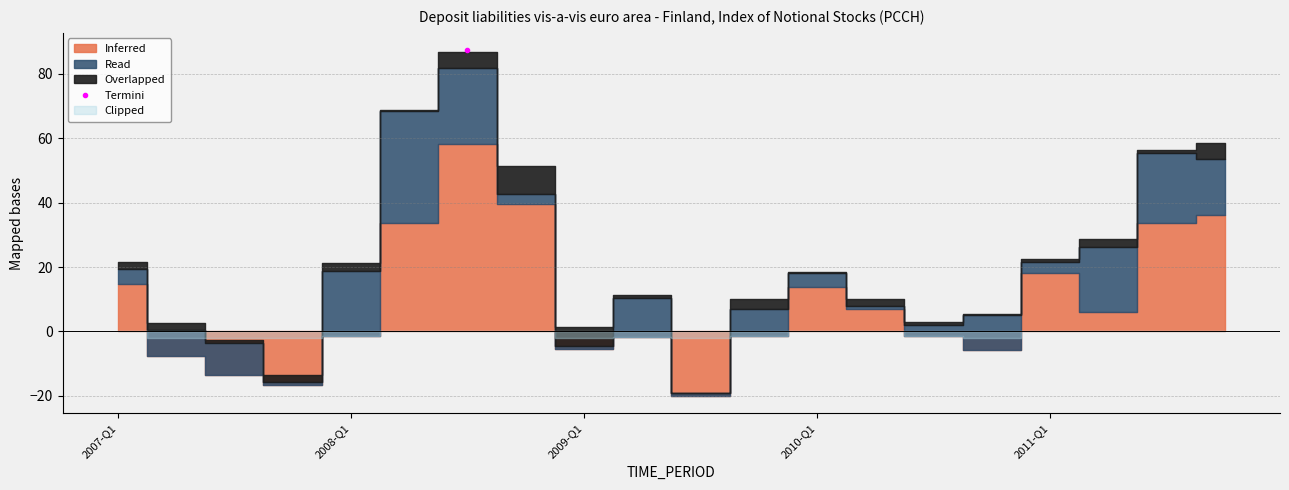

What is the label of the 19th point from the left?

2011-Q3